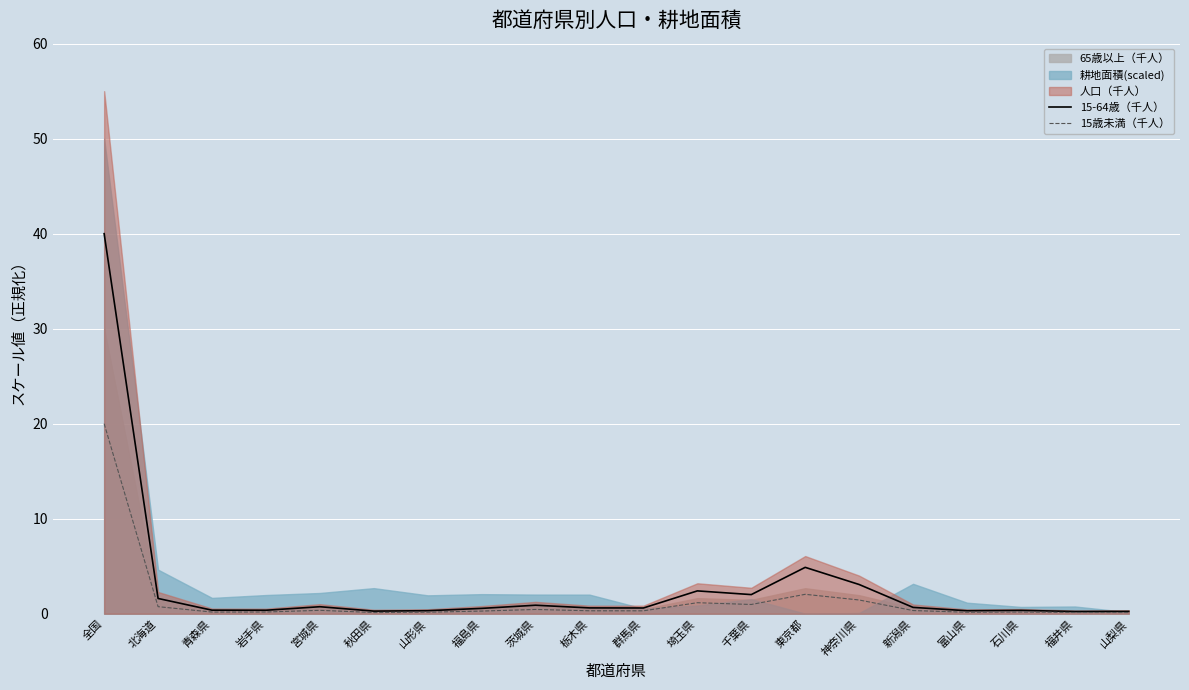

Which category has the highest value in the 15歳未満（千人） series?

全国